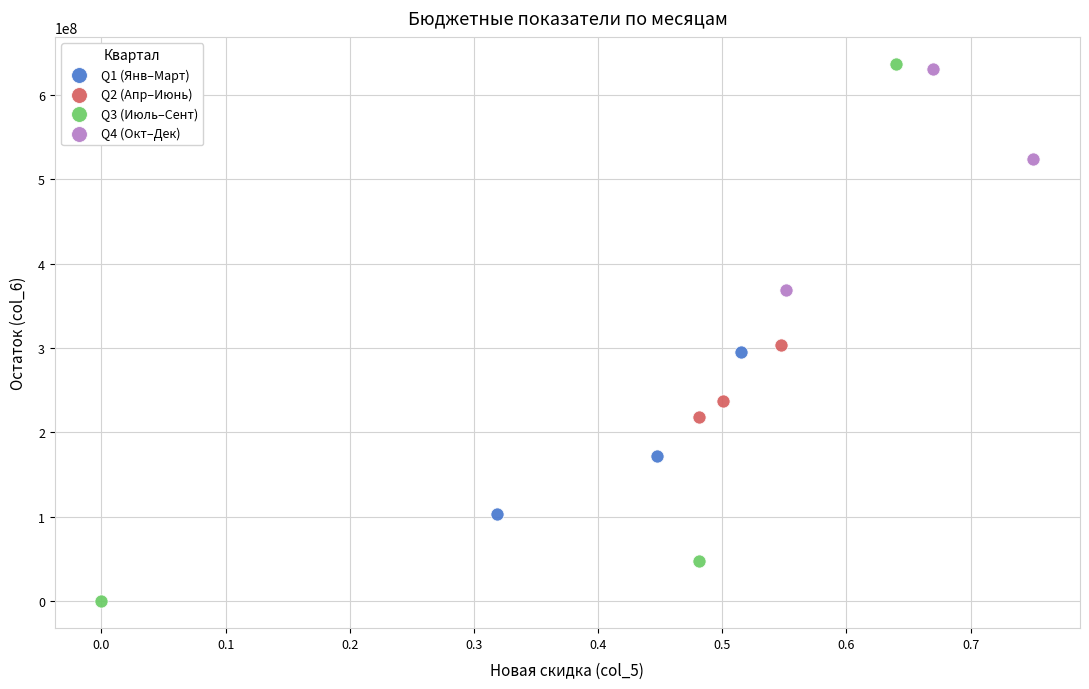

Which series has the widest spread of Y values?

Q3 (Июль–Сент)